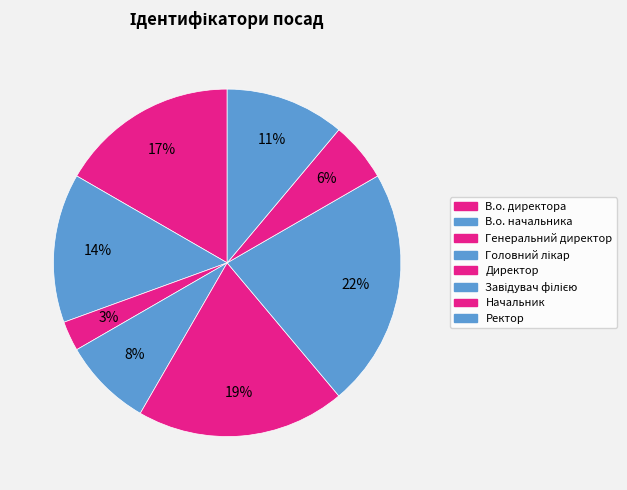

How many slices are in this pie chart?

8